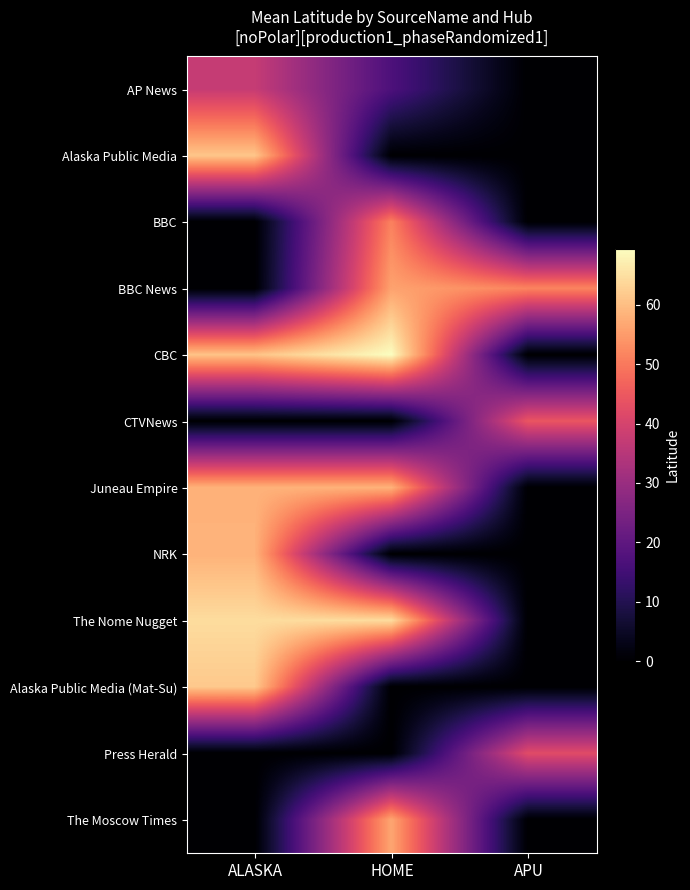

At which category is the sum across all series the highest?

ALASKA